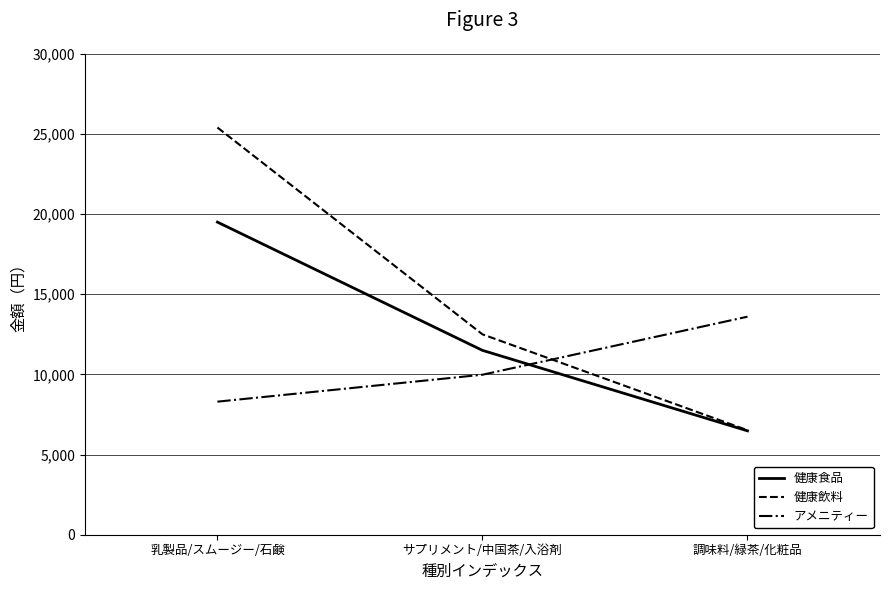

Read the 健康食品 value at 乳製品/スムージー/石鹸, to the nearest 10.

19500